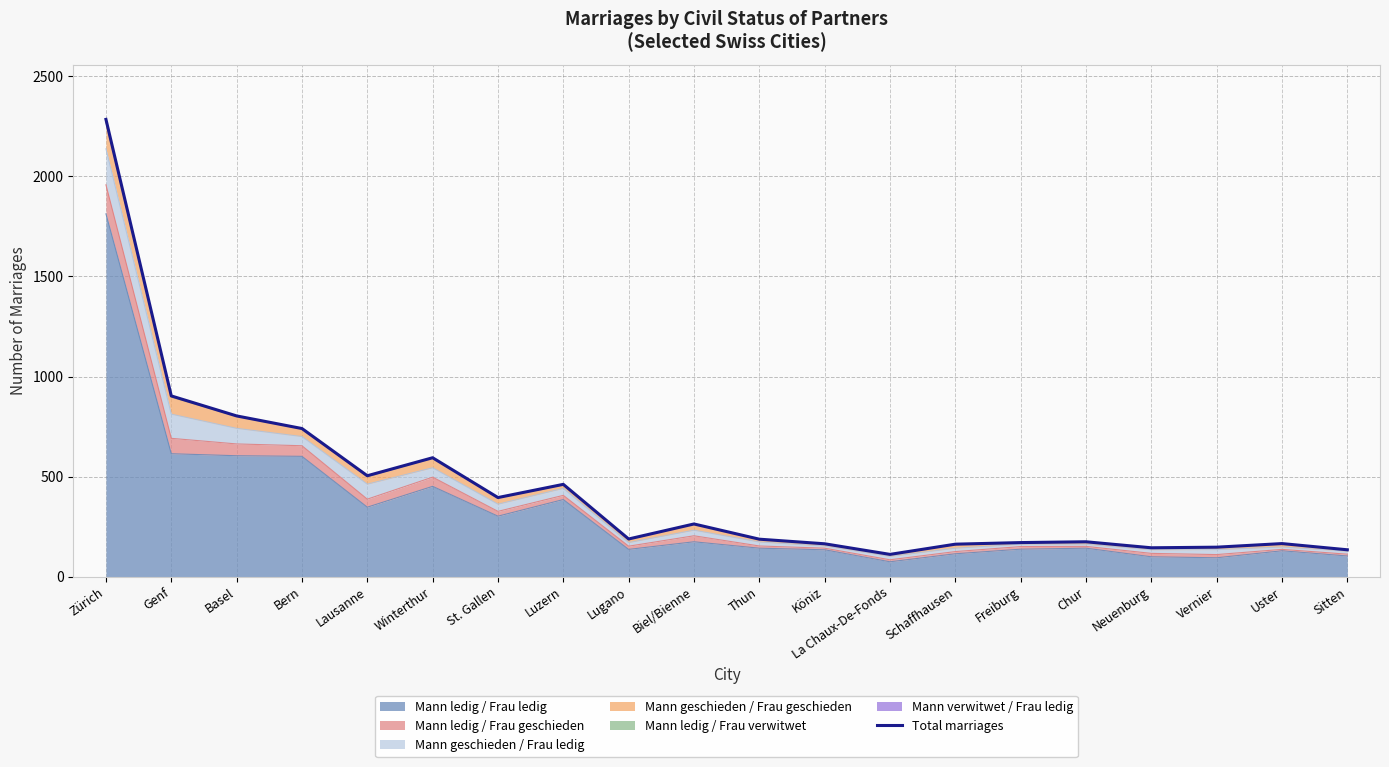

Rank the categories by value from highest to lowest.

Zürich, Genf, Basel, Bern, Winterthur, Lausanne, Luzern, St. Gallen, Biel/Bienne, Lugano, Thun, Chur, Freiburg, Uster, Köniz, Schaffhausen, Vernier, Neuenburg, Sitten, La Chaux-De-Fonds